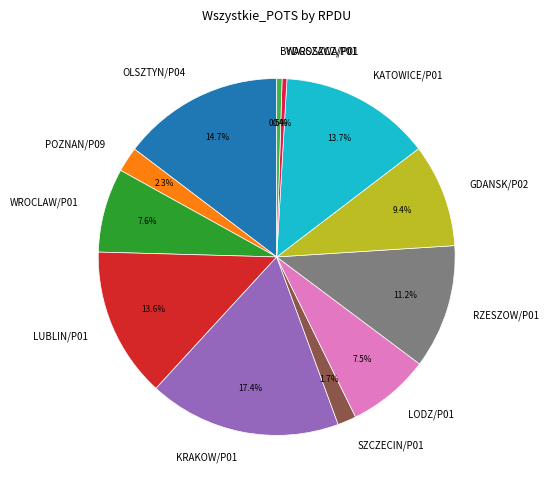

To the nearest percent, what is the difference between the largest and smallest slice percentages?

17%